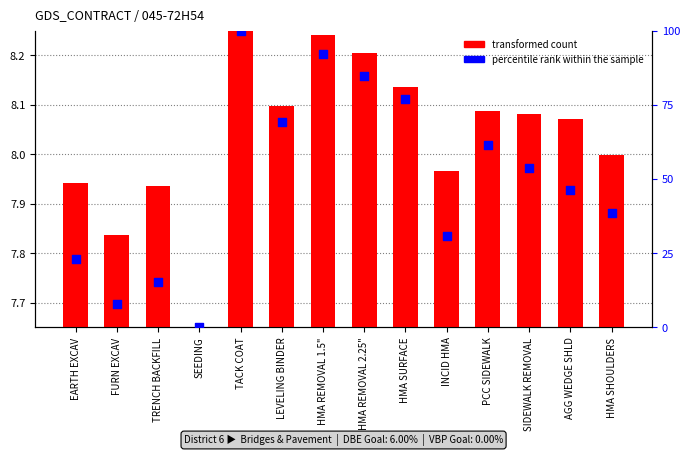

Which series reaches the maximum Y coordinate?

percentile rank within the sample